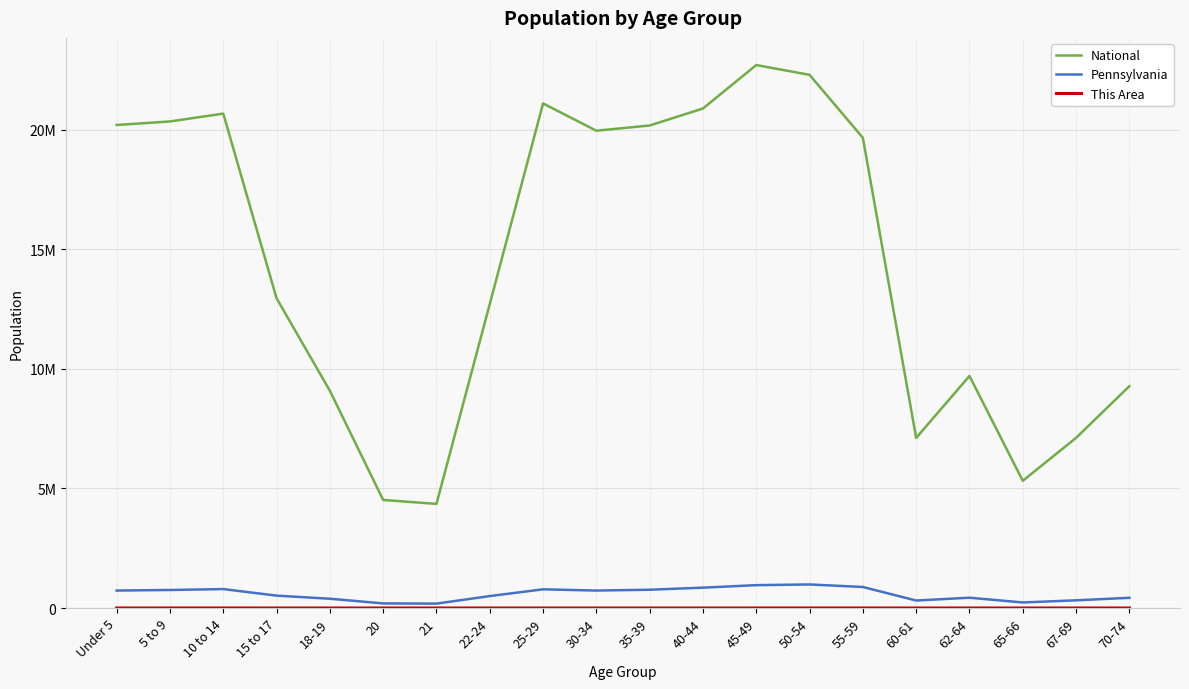

Does the chart have visible grid lines?

Yes